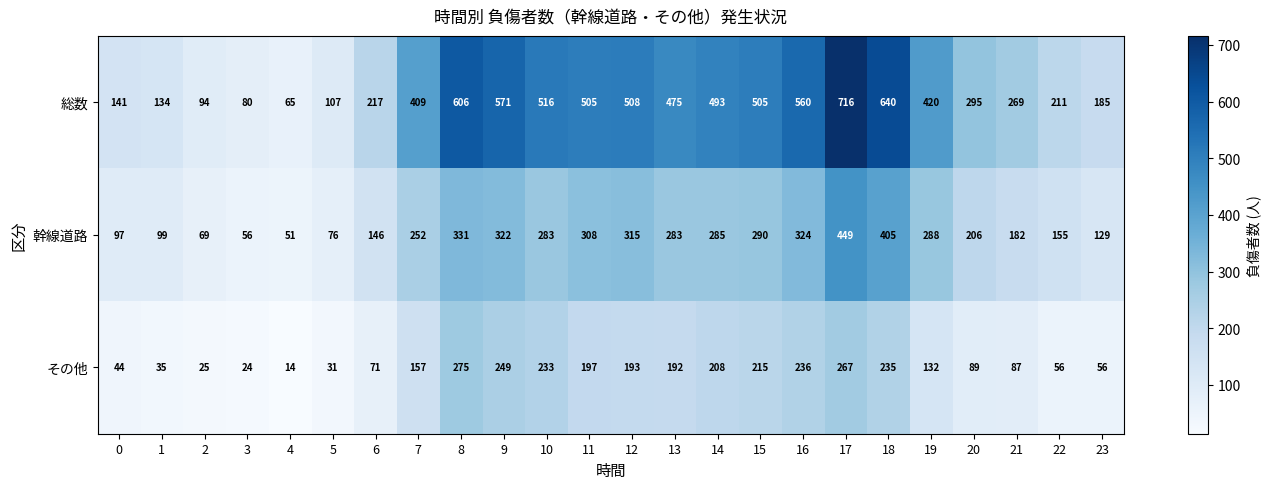

Count the number of data series in this chart.

3